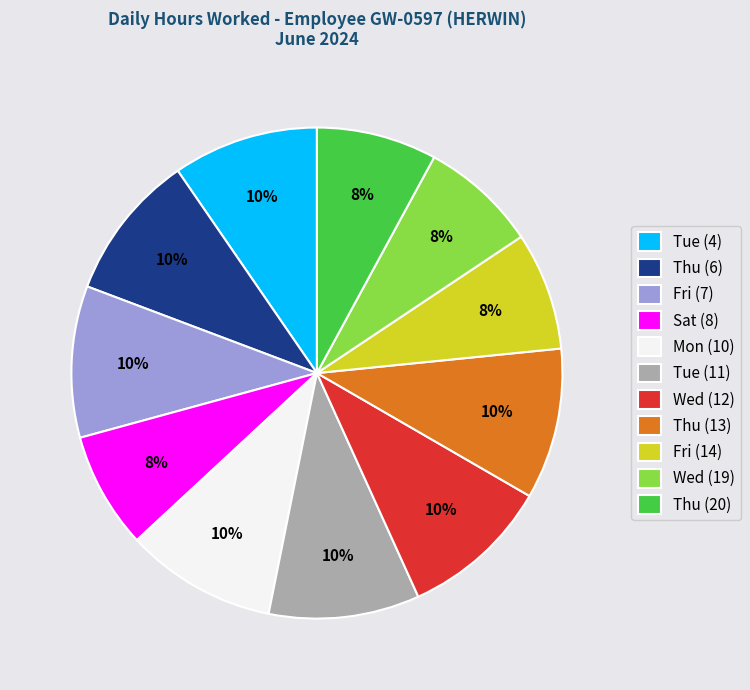

Count the number of slices in the pie.

11